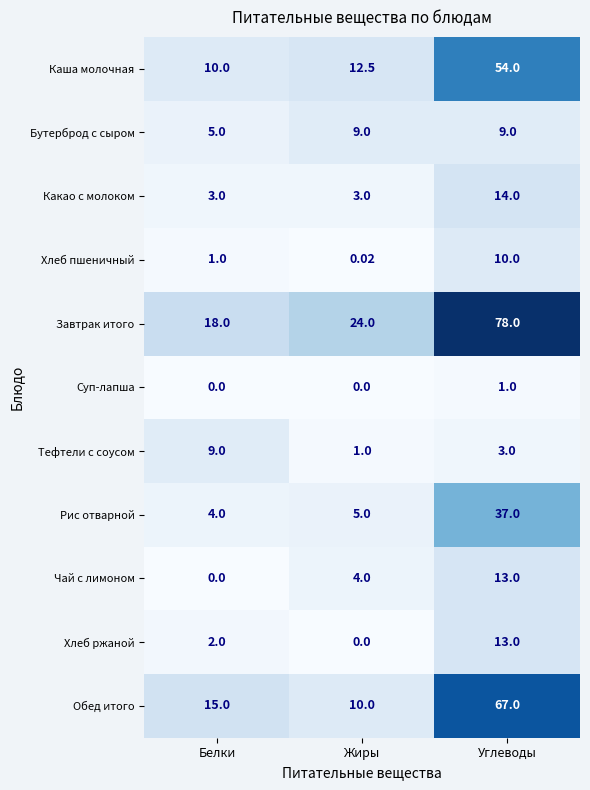

Which series changed the most between Белки and Углеводы?

Завтрак итого